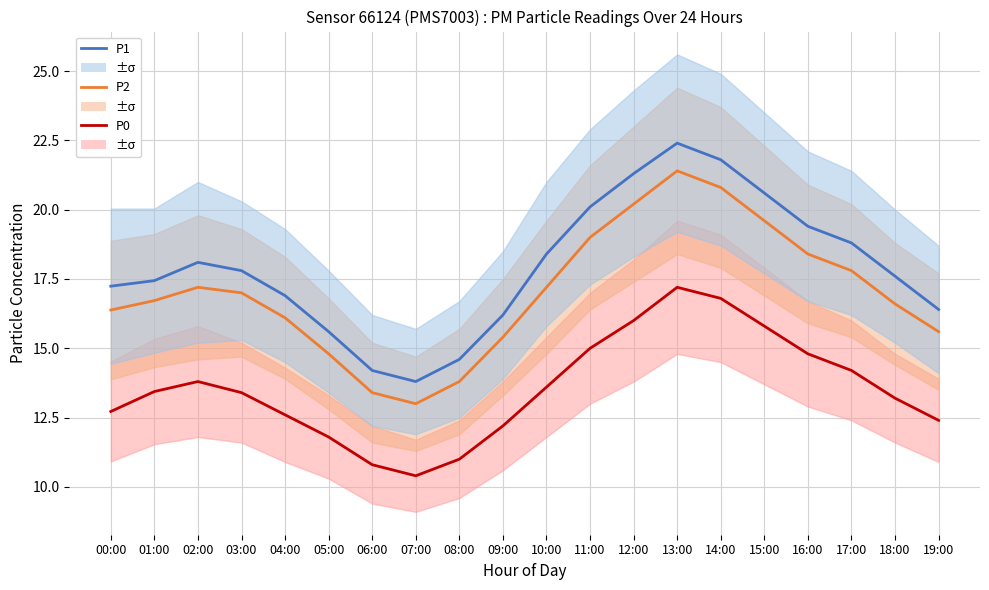

In P0, how many points are lower than both neighbors (excluding endpoints)?

1